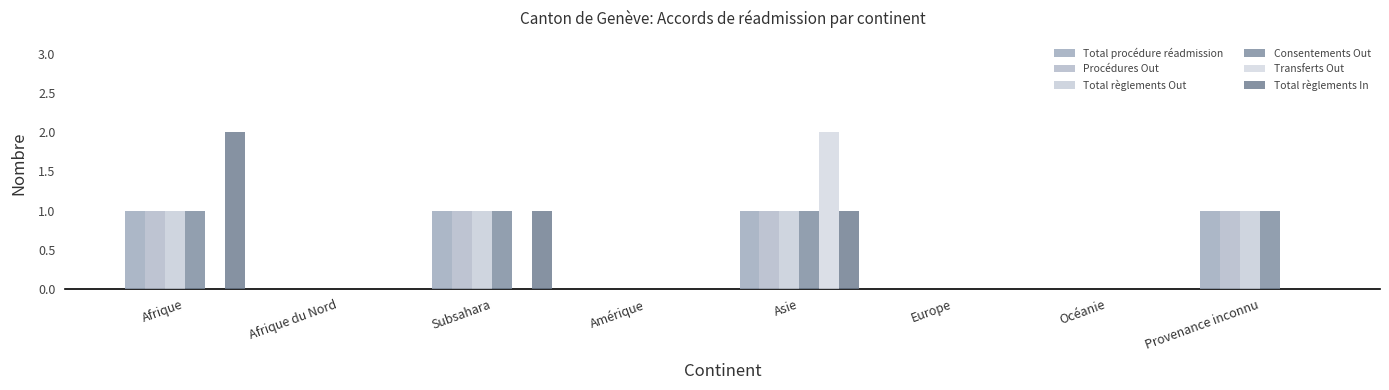

Which series has the largest total across all categories?

Total procédure réadmission